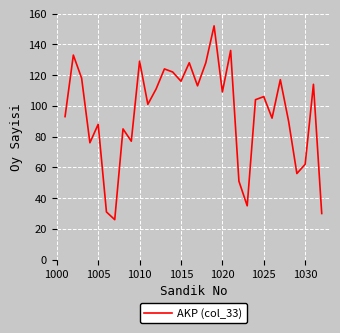

What is the difference between the maximum and minimum values?

126